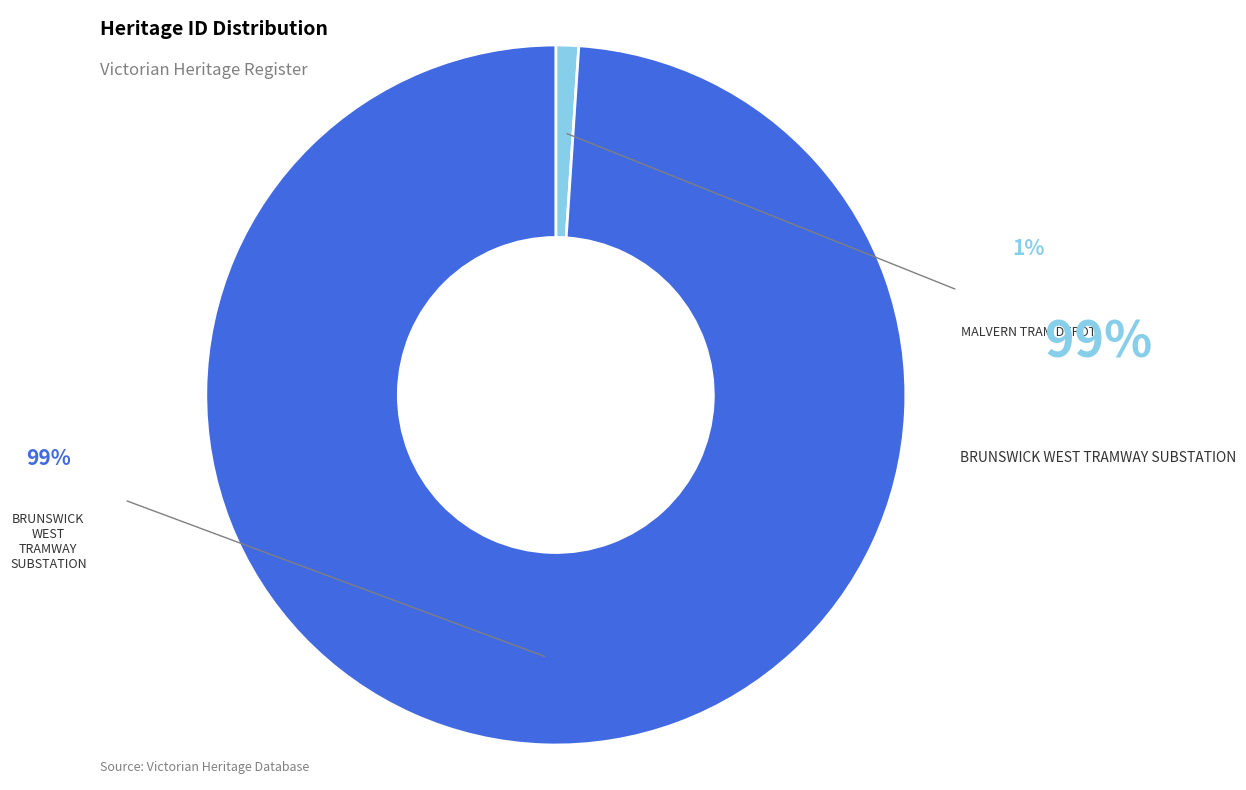

Does any single category account for the majority?

Yes